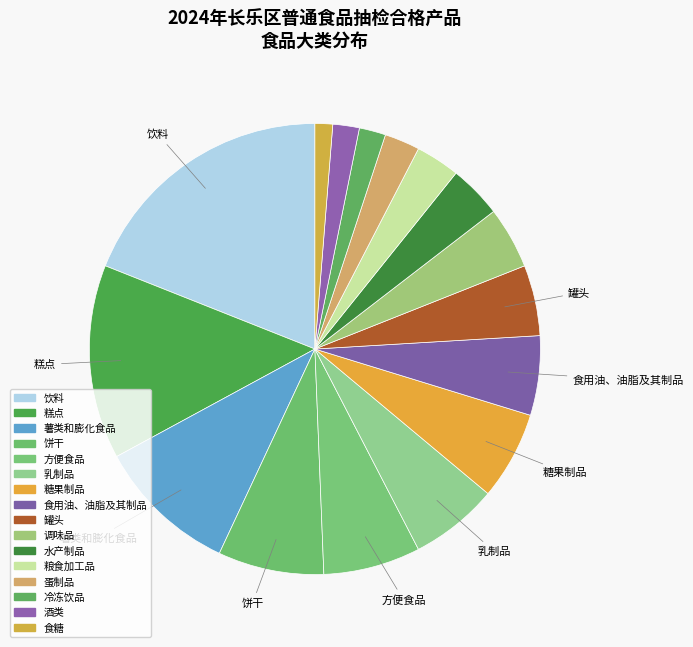

Count the number of slices in the pie.

16